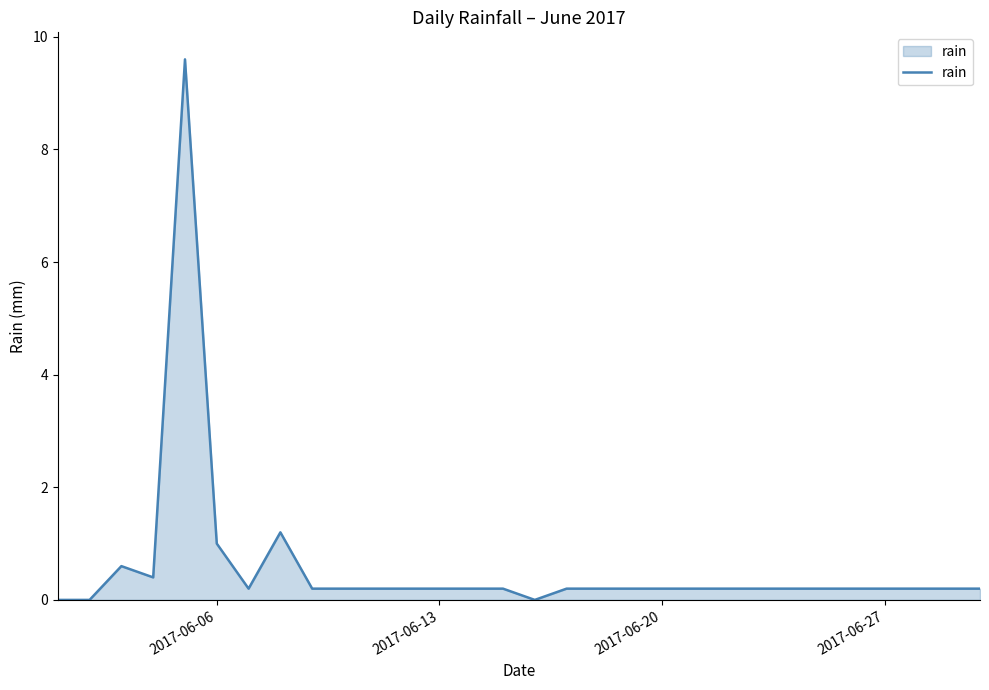

What is the difference between the maximum and minimum values?

9.6